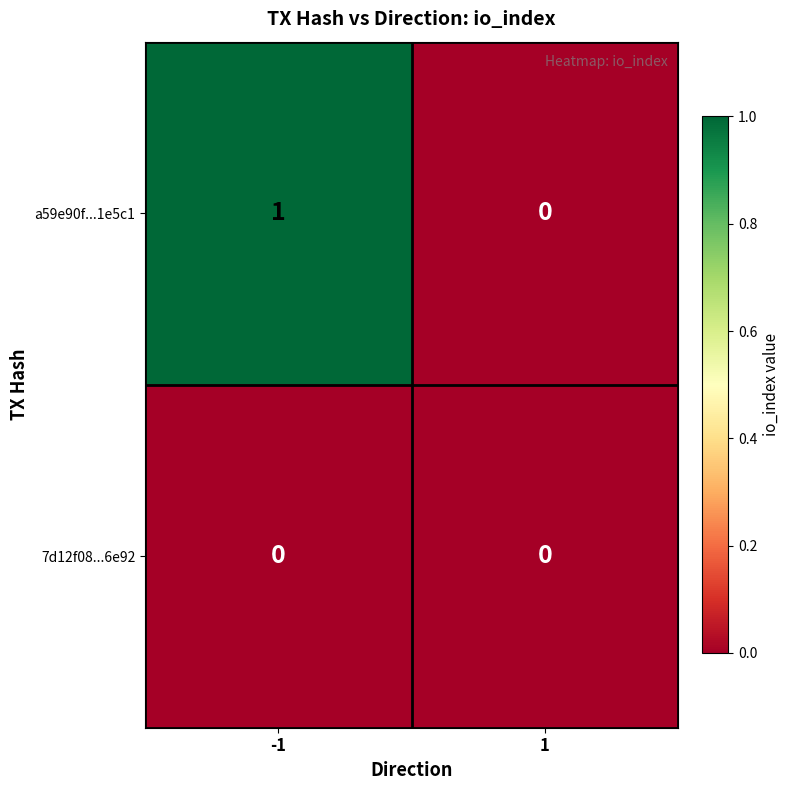

At which category is the sum across all series the highest?

-1